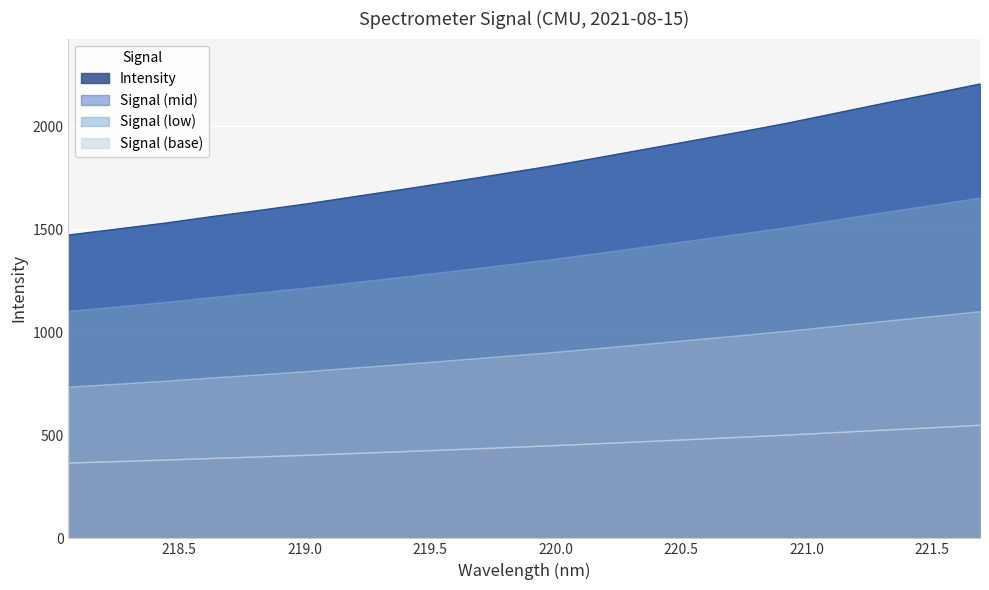

What is the sum of the values at 218.8244 and 220.5444?

3521.2